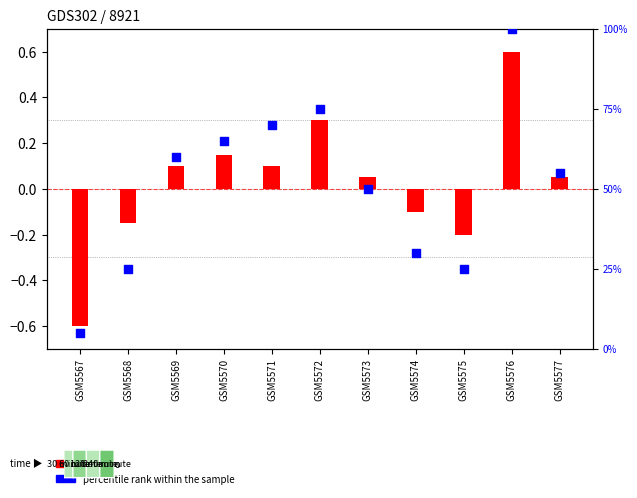

Which series contains the lowest Y value?

log ratio